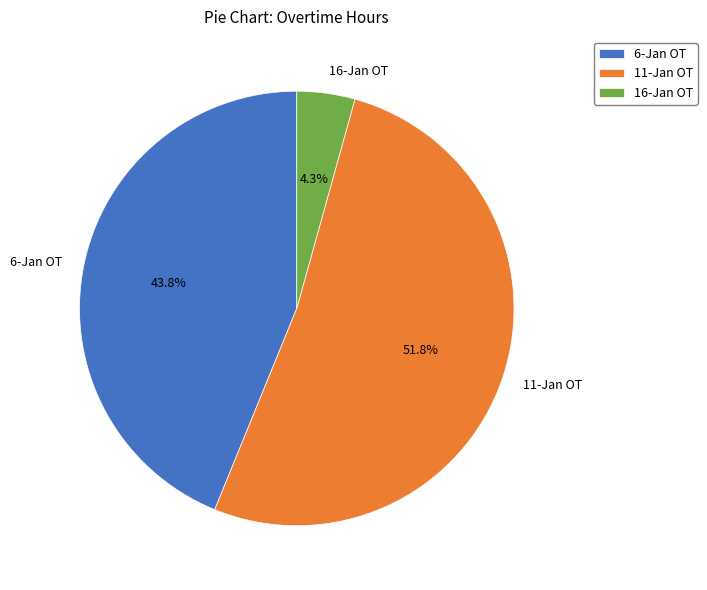

Is there any slice that represents more than half of the pie?

Yes